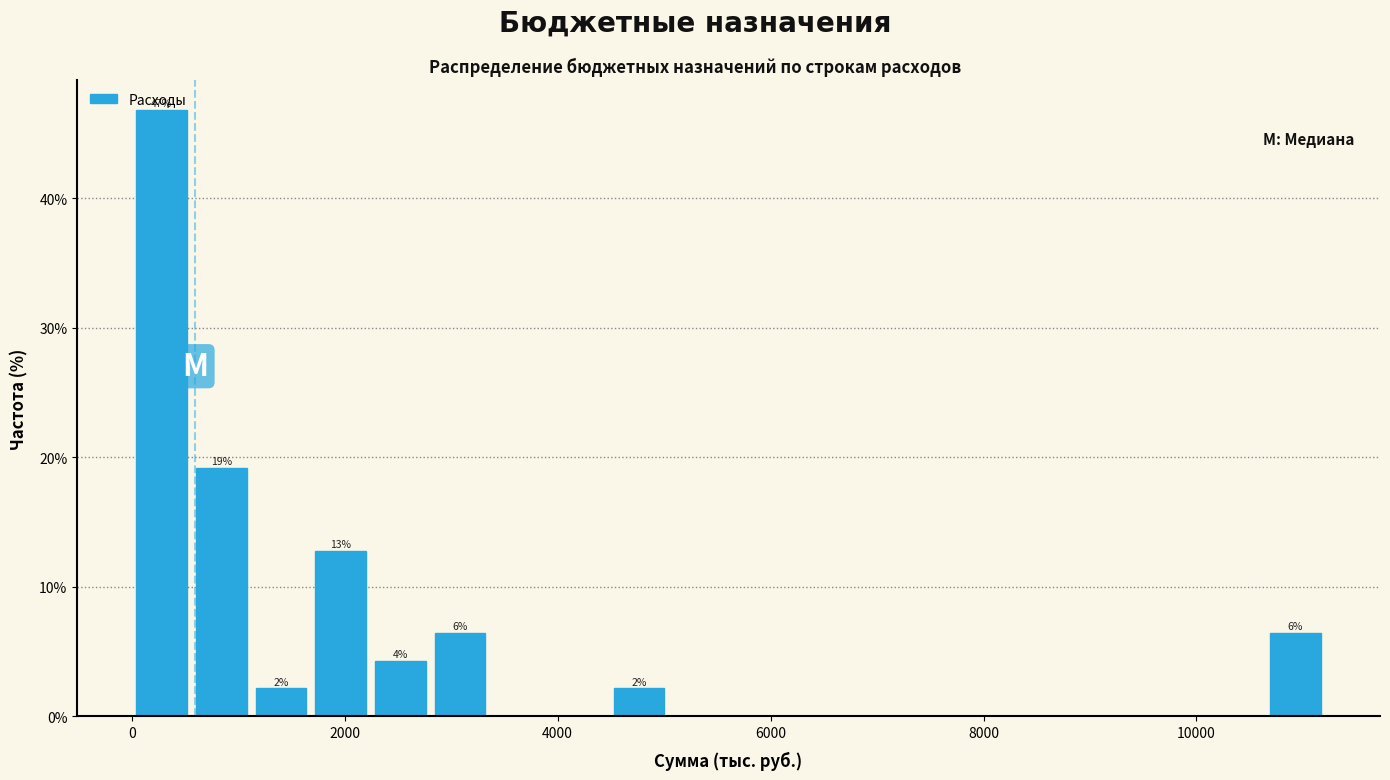

Around what value on the x-axis is the tallest bar? Give the approximate position of its centre, as read against the axis.

200